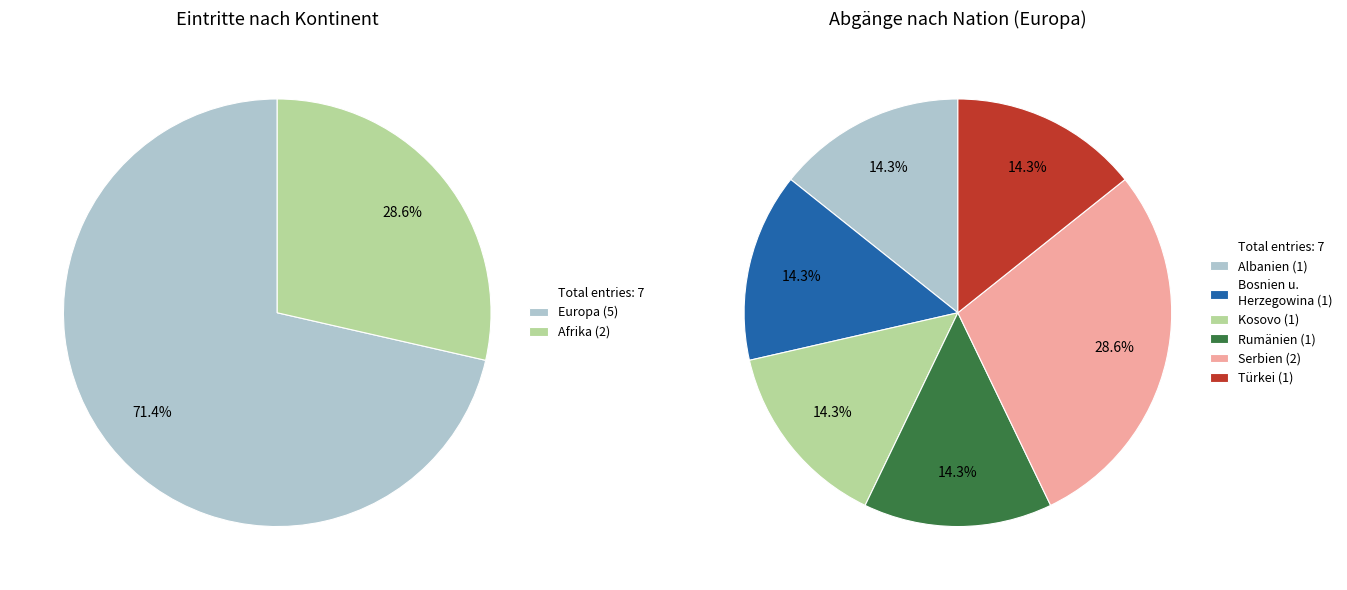

Which slice represents more than half of the pie?

Europa